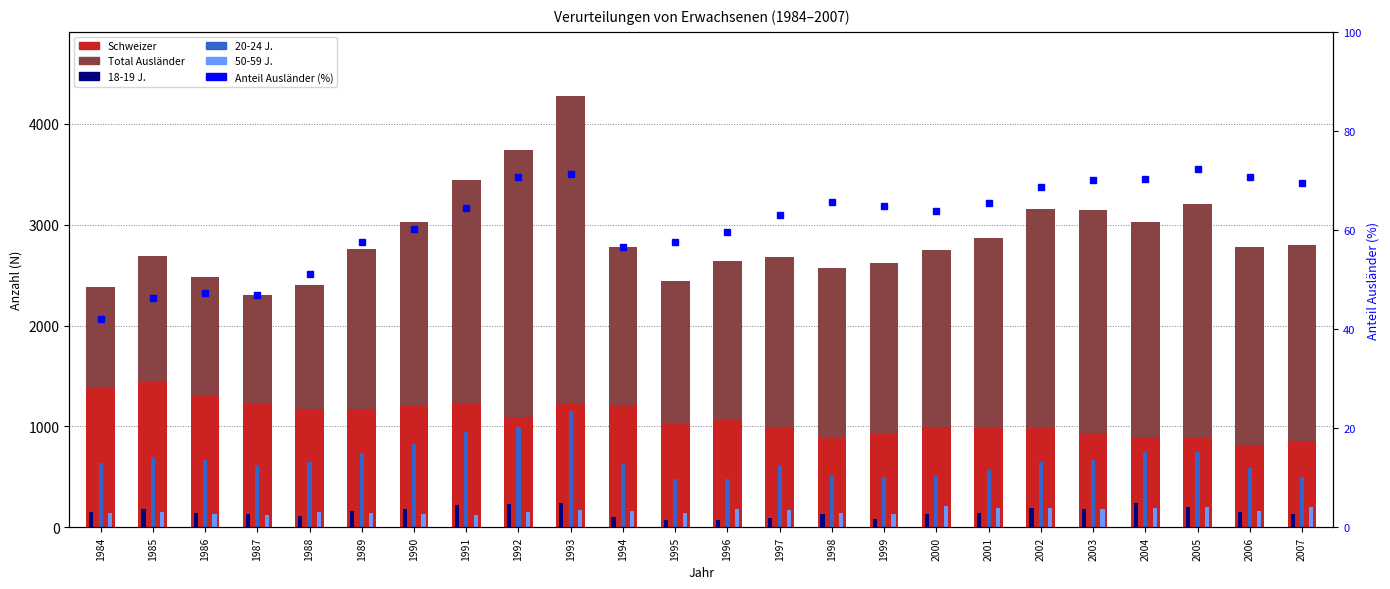

The value of 20-24 J. at 2007 is 766.9. True or false?

False